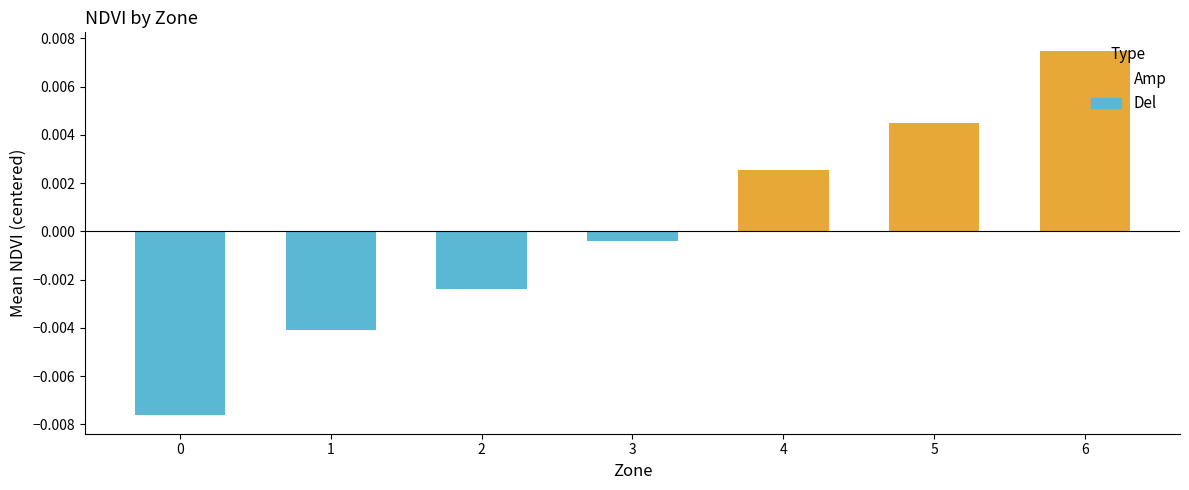

Where does the data first go above 0?

4